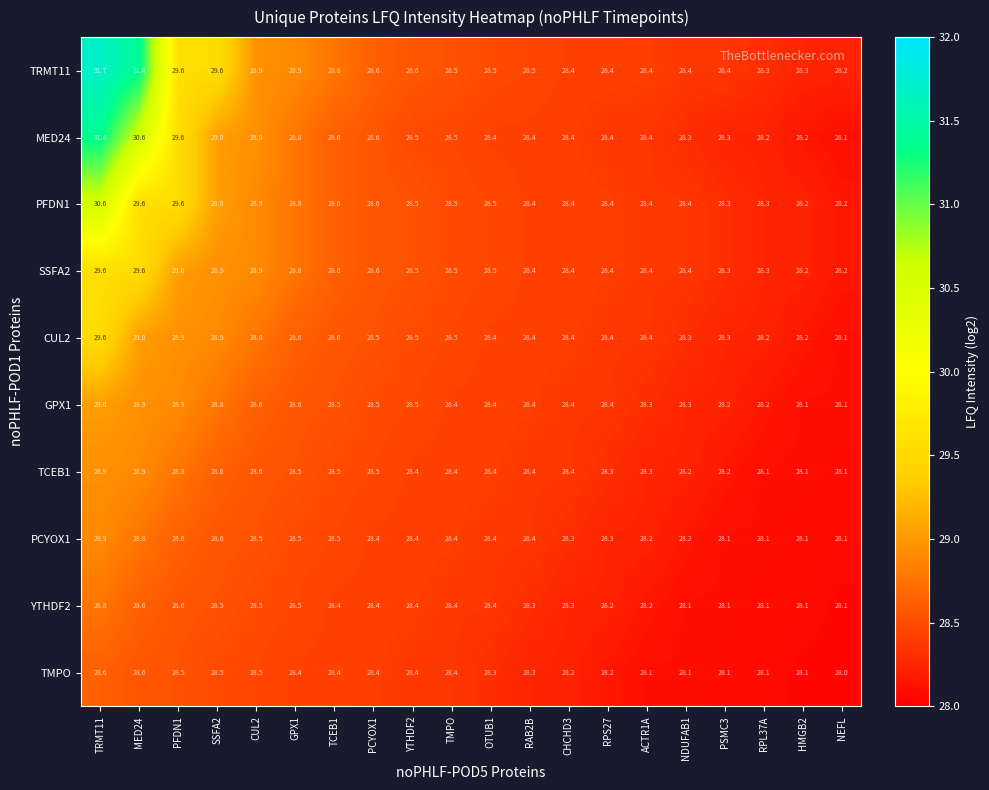

What is the average value of the SSFA2 series?

28.6